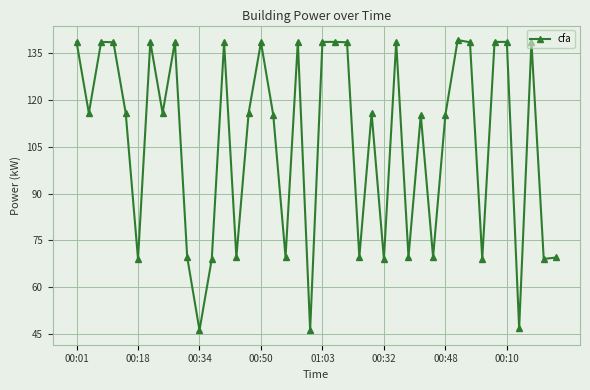

How many points are lower than both their immediate neighbors (excluding endpoints)?

14